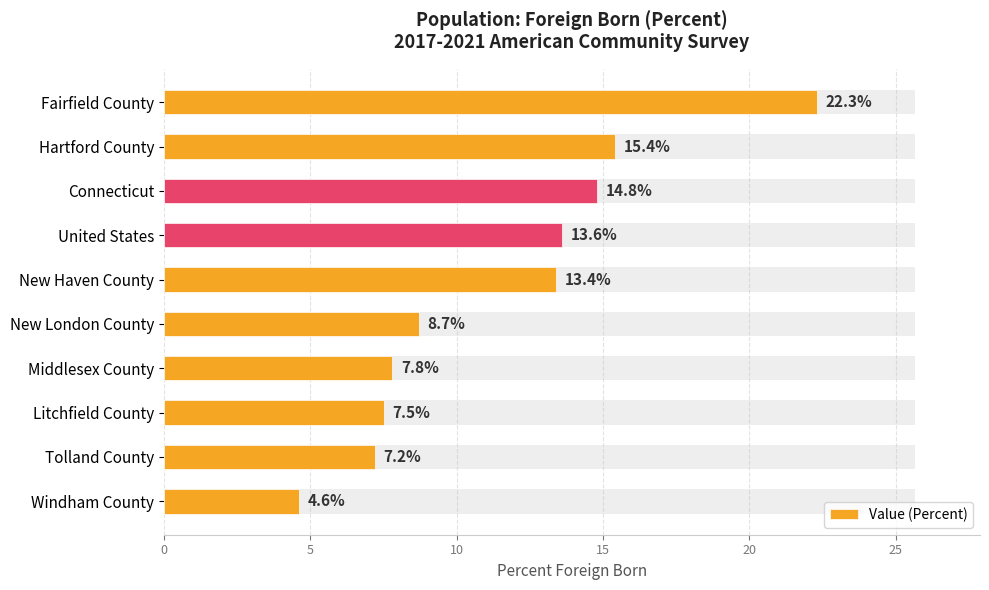

Is it true that the value at Windham County is 4.6?

True